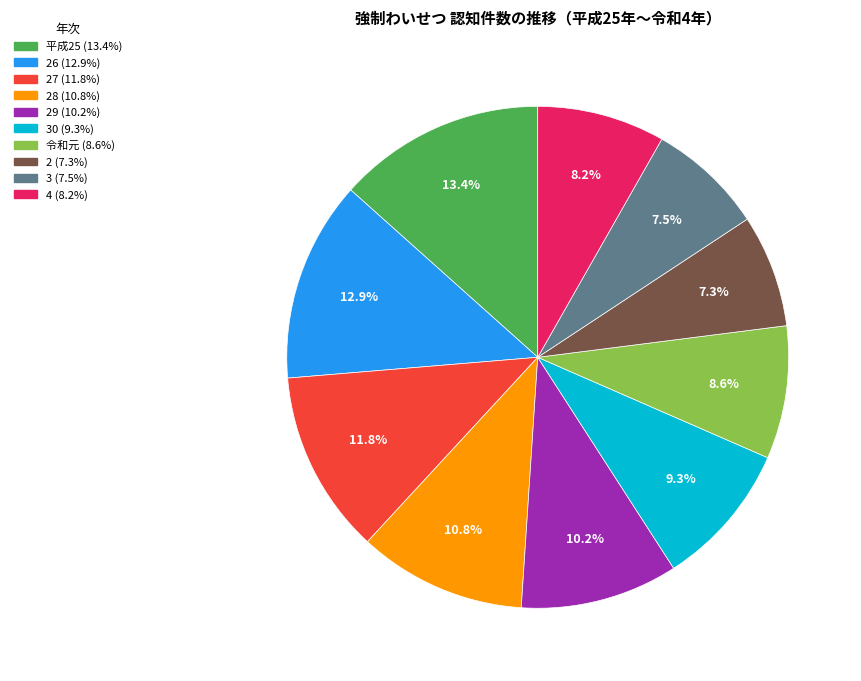

Is there a majority slice in this chart?

No